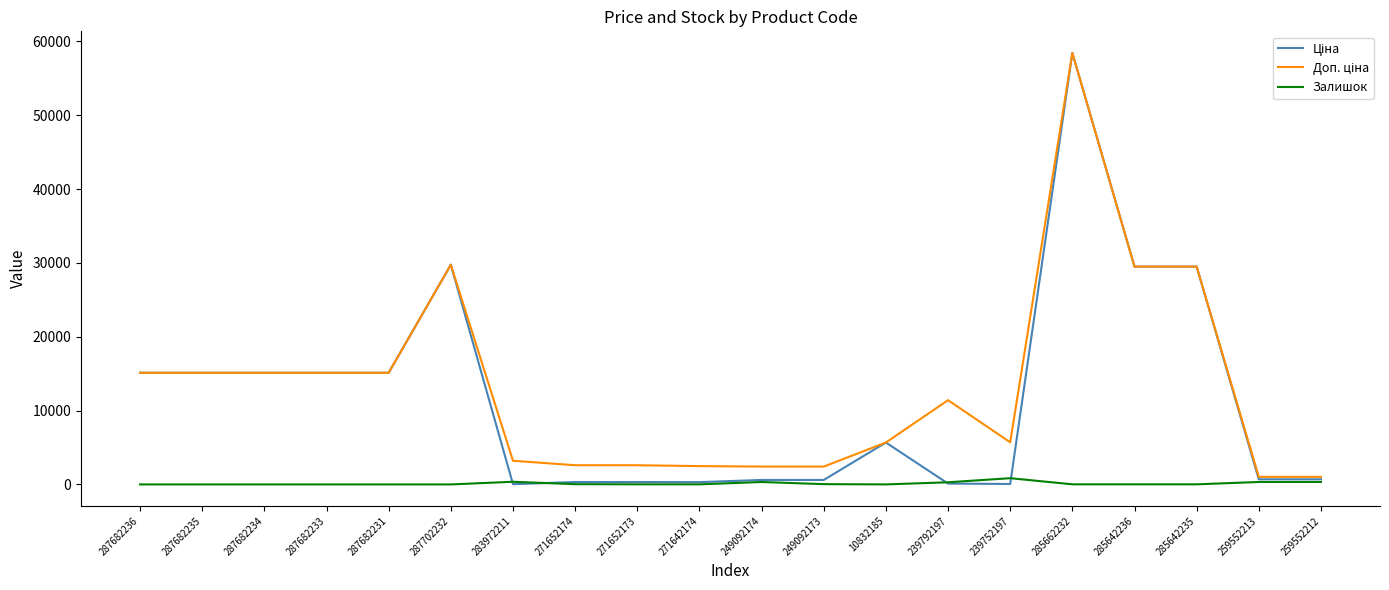

What is the difference between the Залишок values at 259552212 and 287702232?

334.0